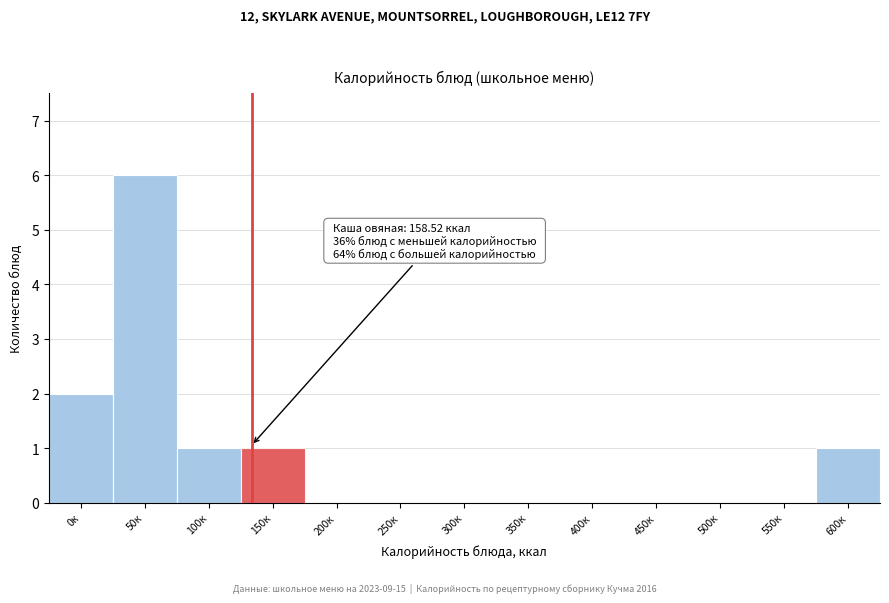

Reading left to right, what are all the values shown in this chart?

0к=2	50к=6	100к=1	150к=1	200к=0	250к=0	300к=0	350к=0	400к=0	450к=0	500к=0	550к=0	600к=1